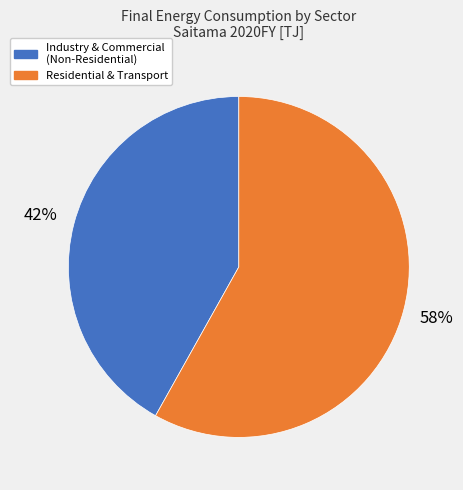

Combined, do Residential & Transport and Industry & Commercial (Non-Residential) account for over 50%?

Yes